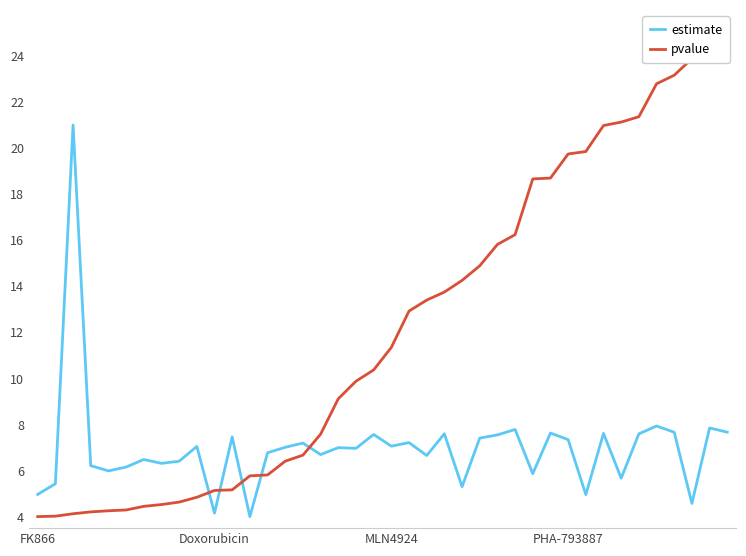

What is the value of the estimate point at the 15th from the left?

7.0